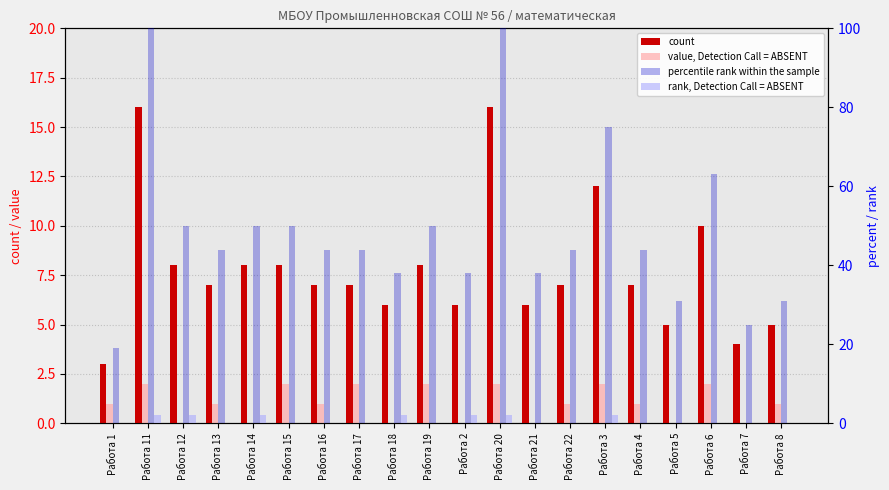

What is the approximate value of percentile rank within the sample at Работа 8, to the nearest 10?

30